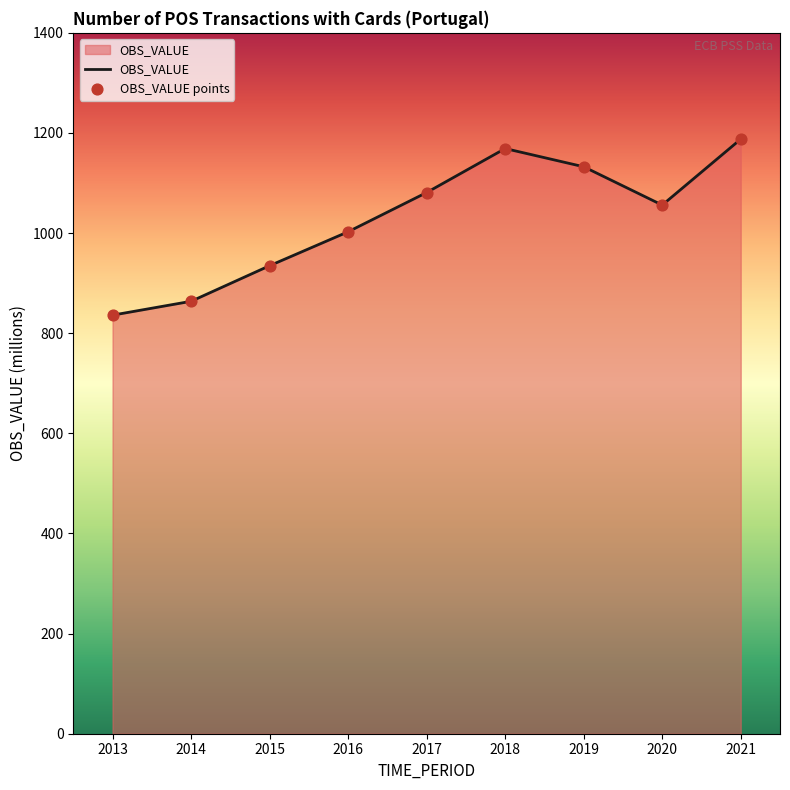

What is the change in value from 2018 to 2019?

-36.4